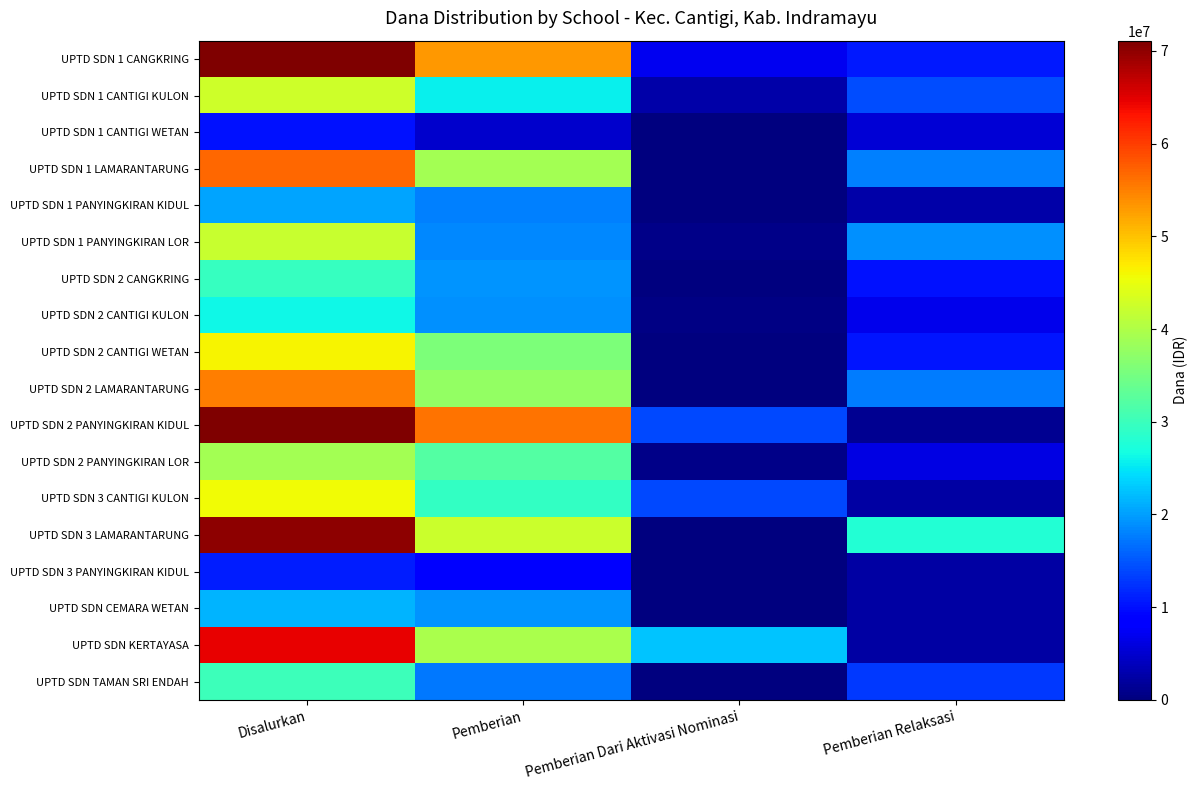

Which series has the largest total across all categories?

UPTD SDN 2 PANYINGKIRAN KIDUL